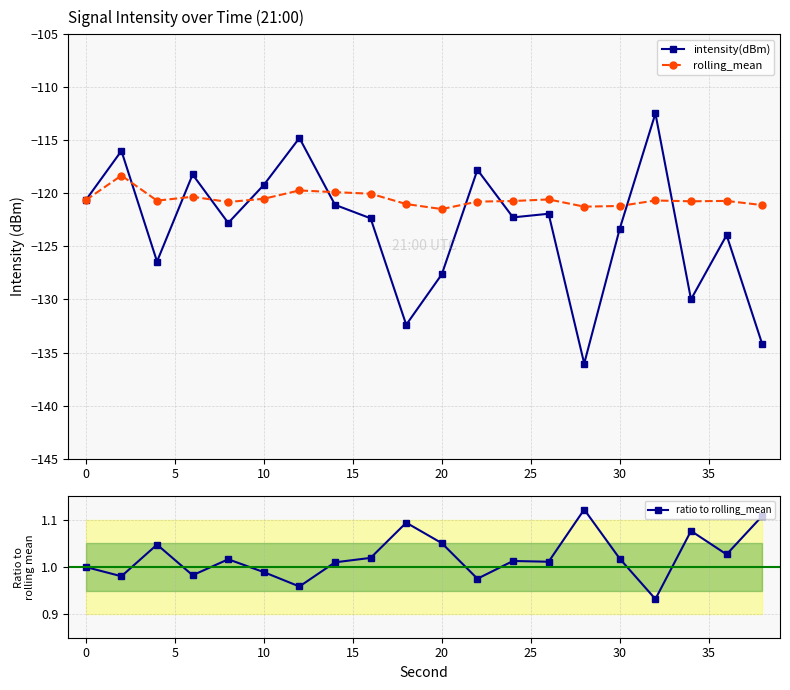

How many data points in intensity(dBm) are less than -122?

11